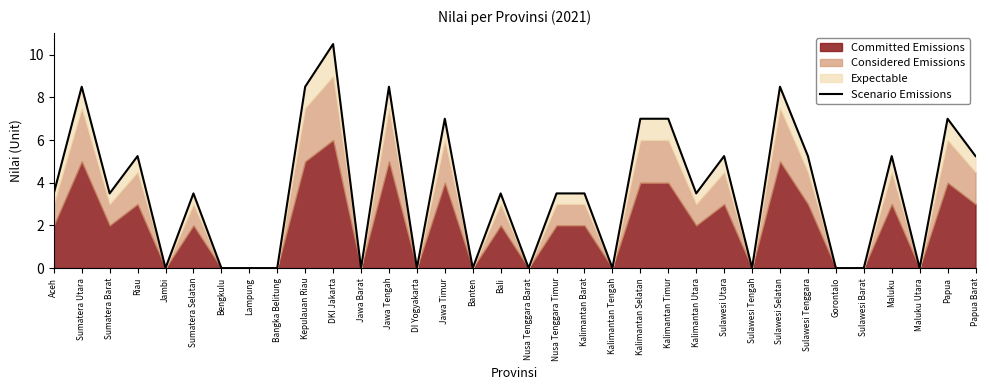

List the labels in order of value, smallest first.

Jambi, Bengkulu, Lampung, Bangka Belitung, Jawa Barat, DI Yogyakarta, Banten, Nusa Tenggara Barat, Kalimantan Tengah, Sulawesi Tengah, Gorontalo, Sulawesi Barat, Maluku Utara, Aceh, Sumatera Barat, Sumatera Selatan, Bali, Nusa Tenggara Timur, Kalimantan Barat, Kalimantan Utara, Riau, Sulawesi Utara, Sulawesi Tenggara, Maluku, Papua Barat, Jawa Timur, Kalimantan Selatan, Kalimantan Timur, Papua, Sumatera Utara, Kepulauan Riau, Jawa Tengah, Sulawesi Selatan, DKI Jakarta